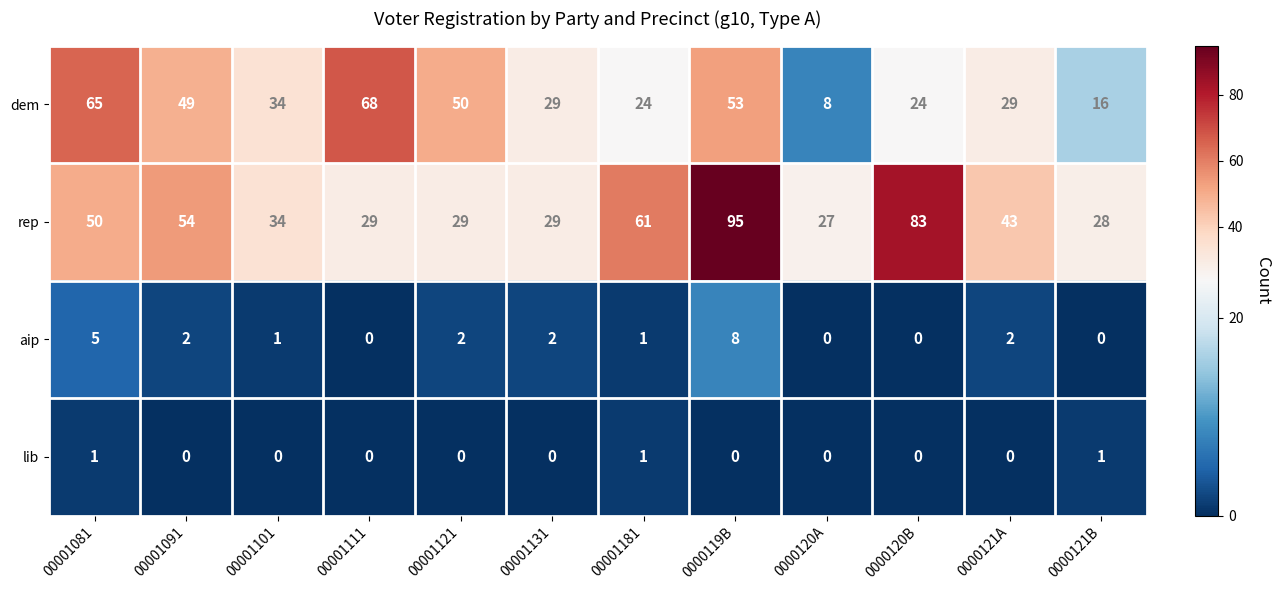

The aip series shows 4 at 00001111. True or false?

False